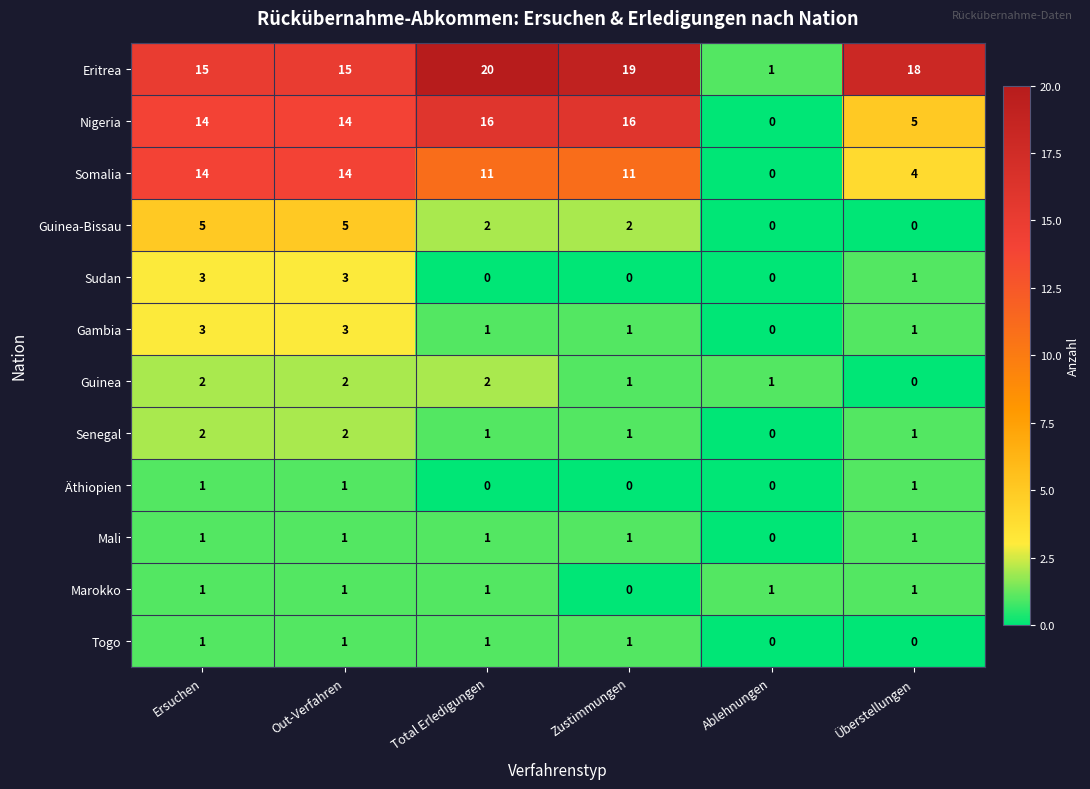

Where does the Guinea-Bissau series first go above 2?

Ersuchen